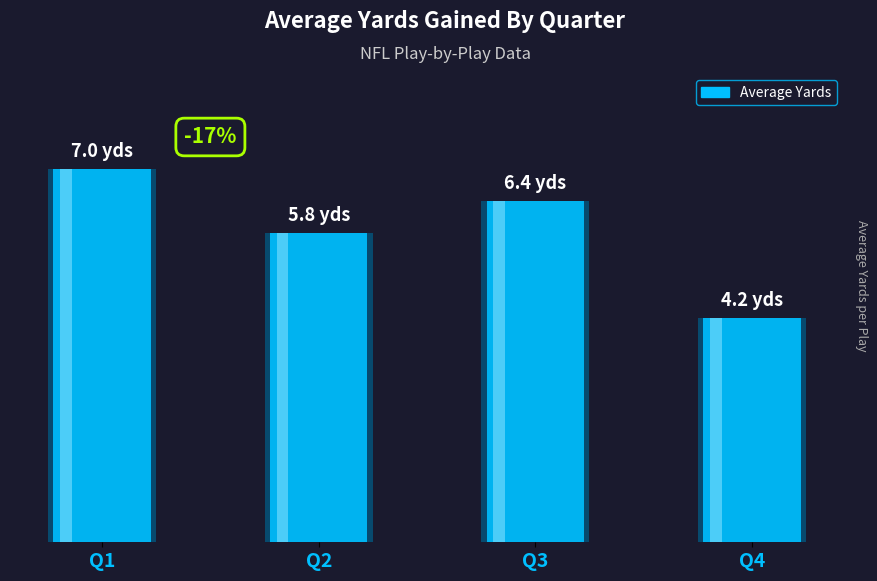

Where is the data nearest to the value 5?

Q2